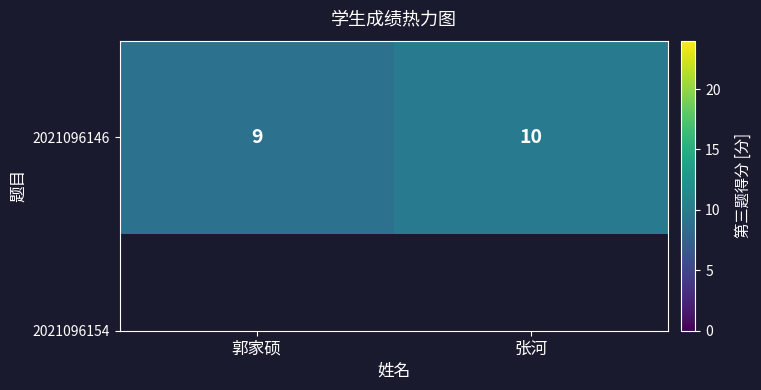

Between 张河 and 郭家硕, which is larger?

张河